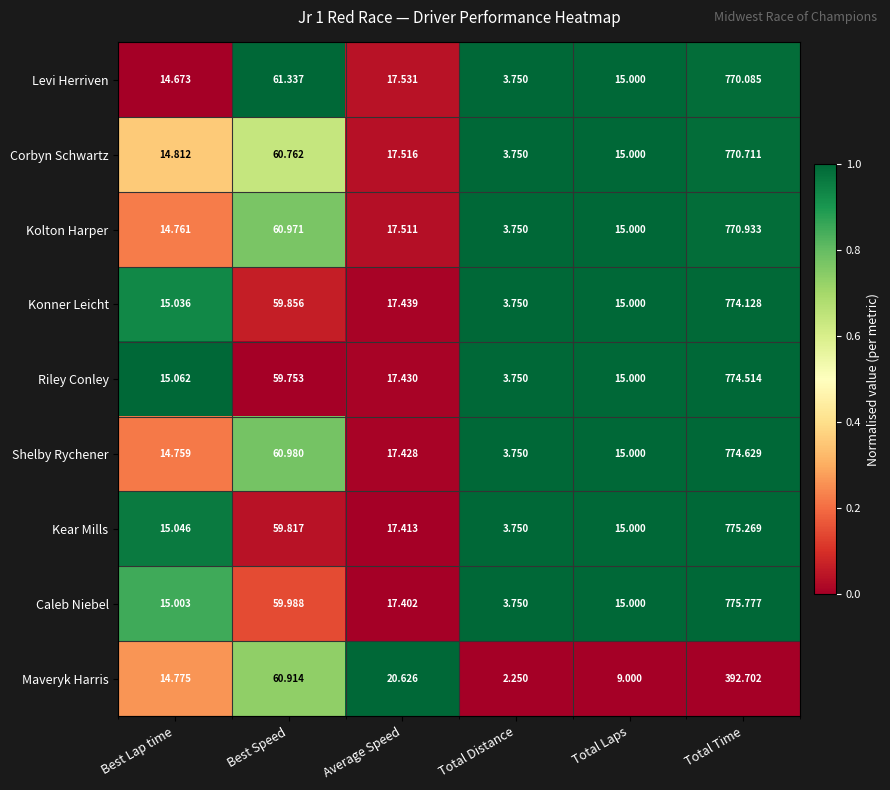

Which series changed the most between Total Laps and Total Time?

Caleb Niebel